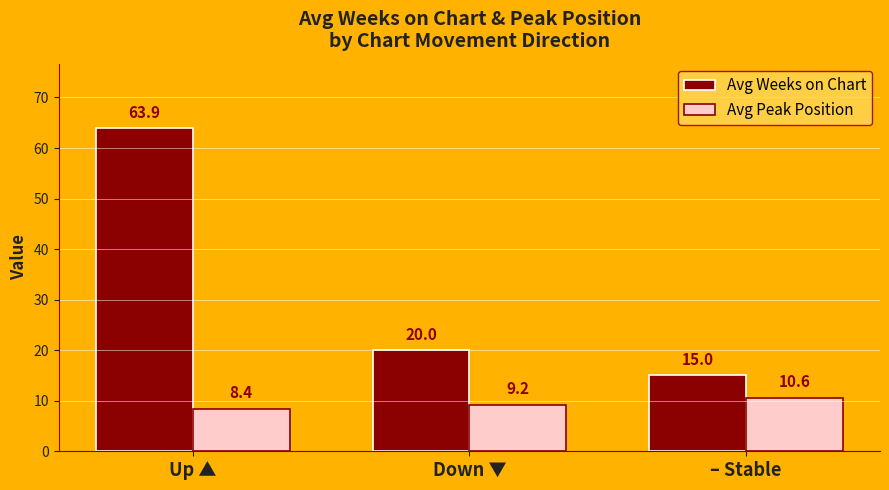

Which series has the widest spread of values?

Avg Weeks on Chart